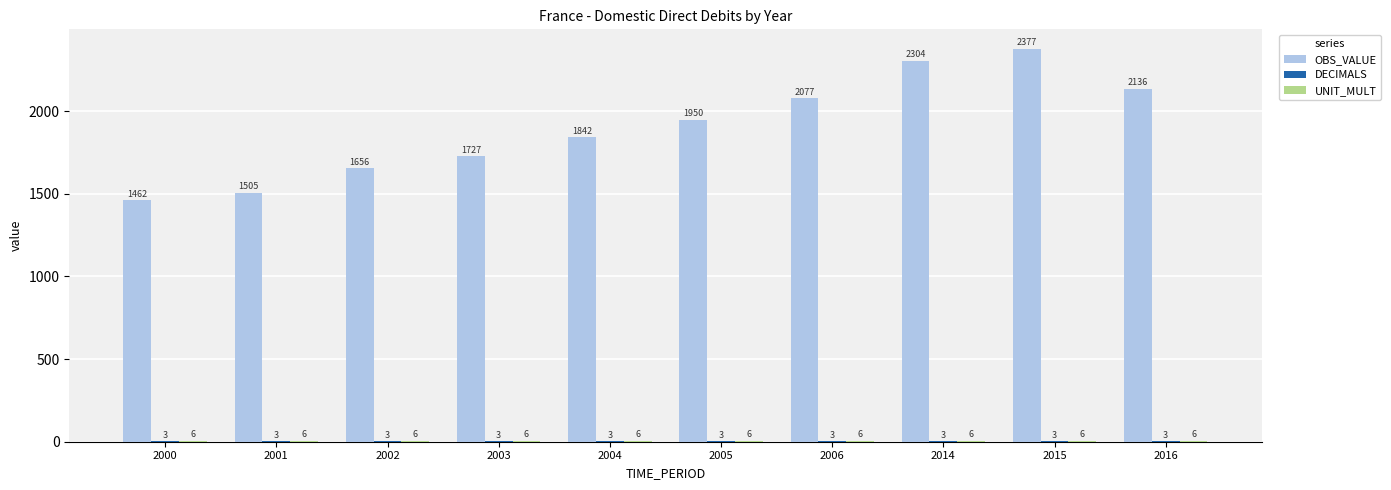

What is the greatest value displayed?

2377.0